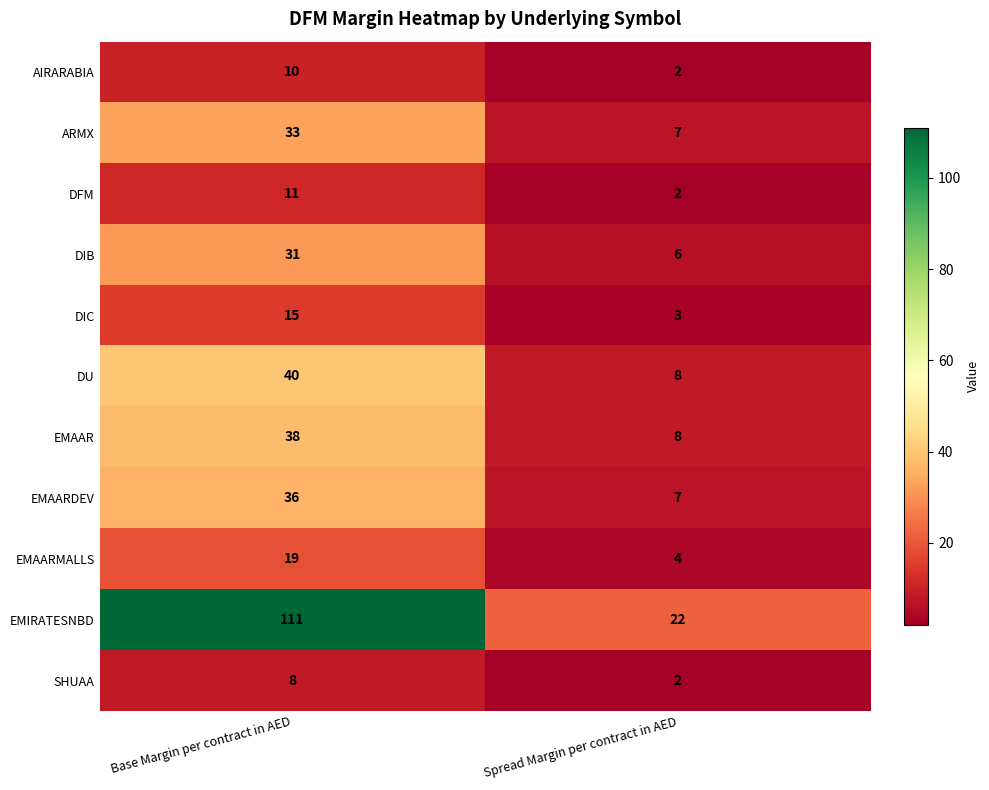

The AIRARABIA series shows 15 at Base Margin per contract in AED. True or false?

False